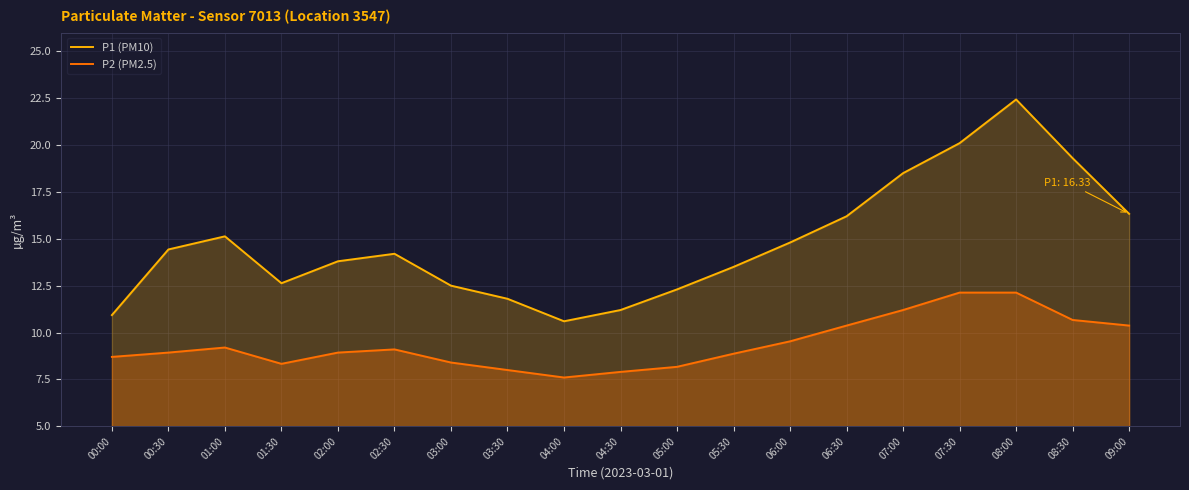

How many values in the P1 (PM10) series exceed 14?

10